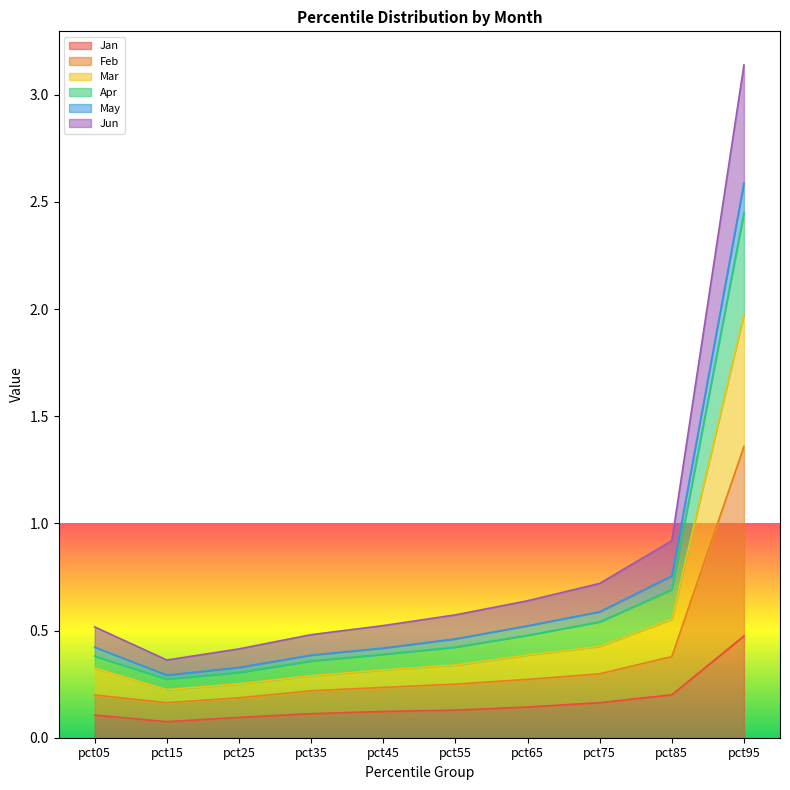

Count the number of categories in the chart.

10